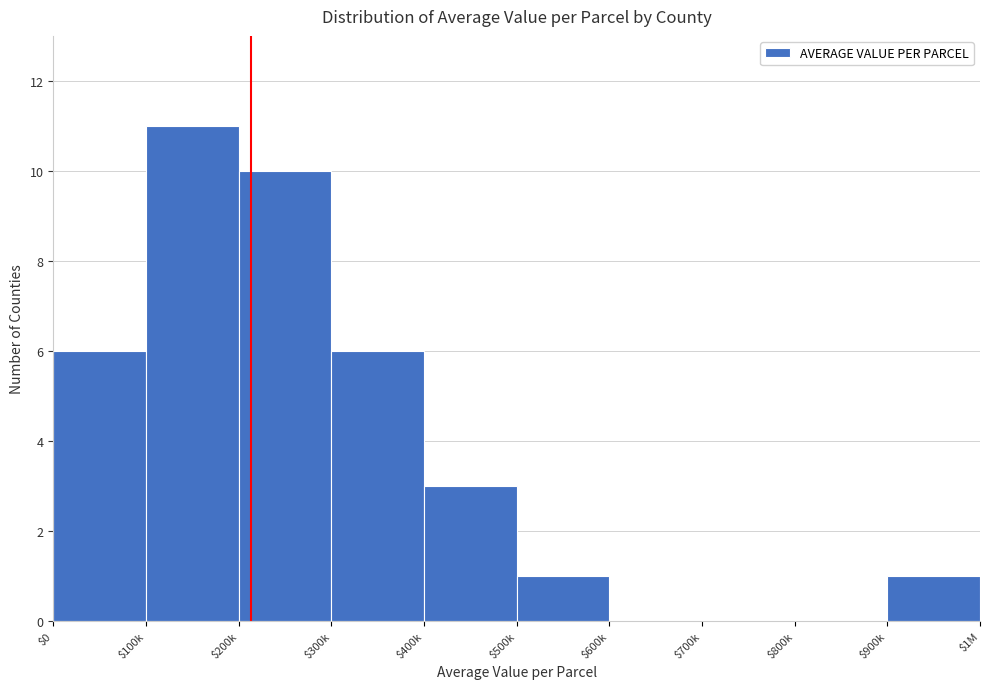

Which category has the highest value across all series?

$100k